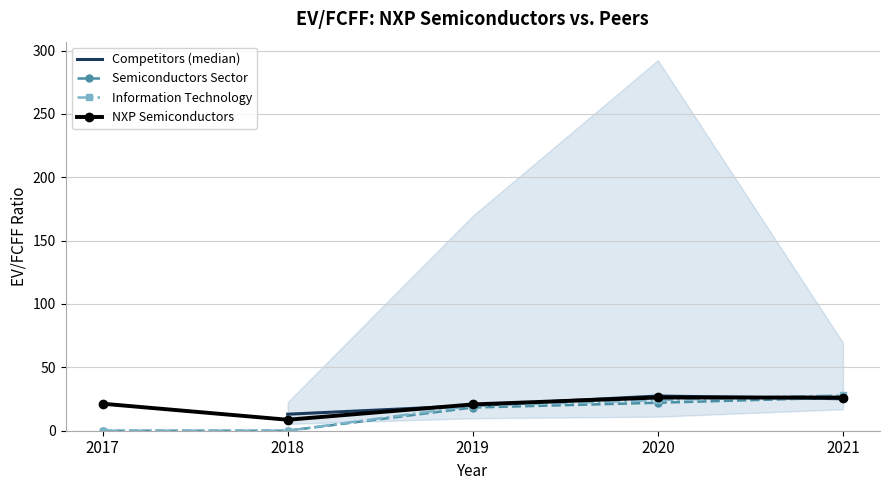

True or false: Competitors (median) has a value of 19.8 at 2019.

True